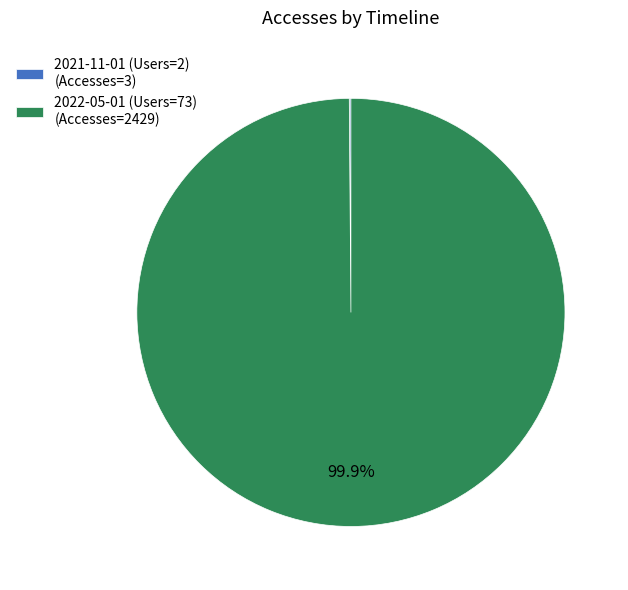

What percentage is NOT represented by 2022-05-01 (Users=73)?

0.1%